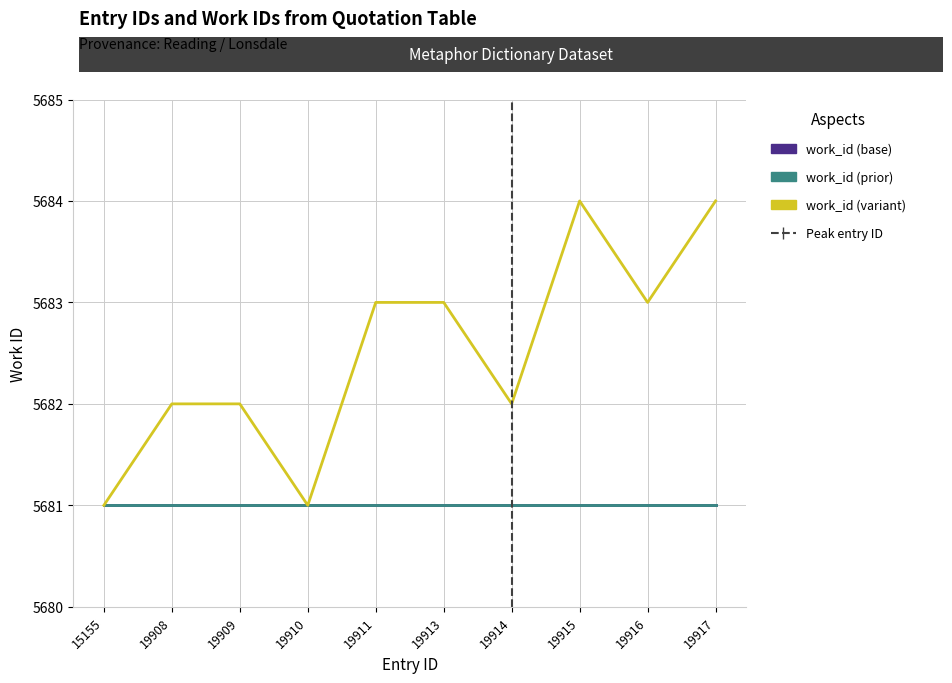

Reading left to right, extract all data points from this chart.

work_id (base): 5681	5681	5681	5681	5681	5681	5681	5681	5681	5681
work_id (prior): 5681	5681	5681	5681	5681	5681	5681	5681	5681	5681
work_id (variant): 5681	5682	5682	5681	5683	5683	5682	5684	5683	5684